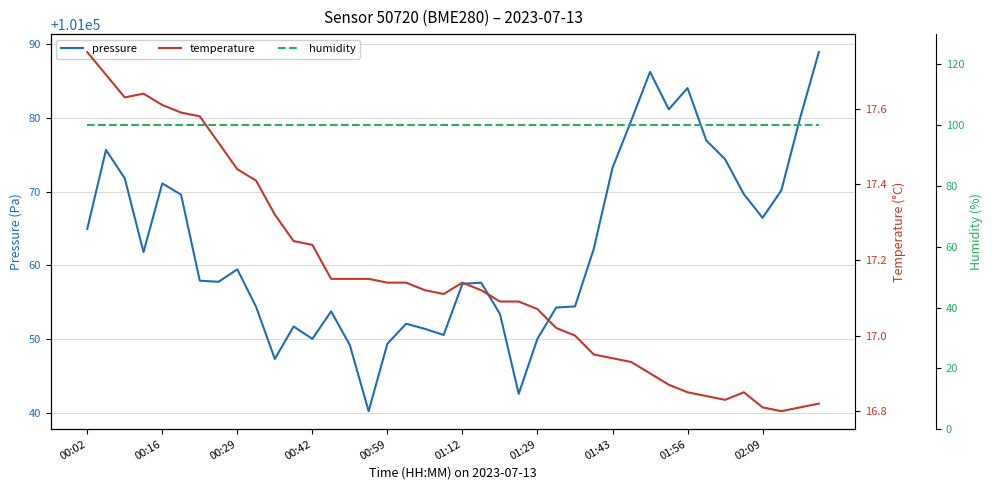

Does the chart have visible grid lines?

Yes